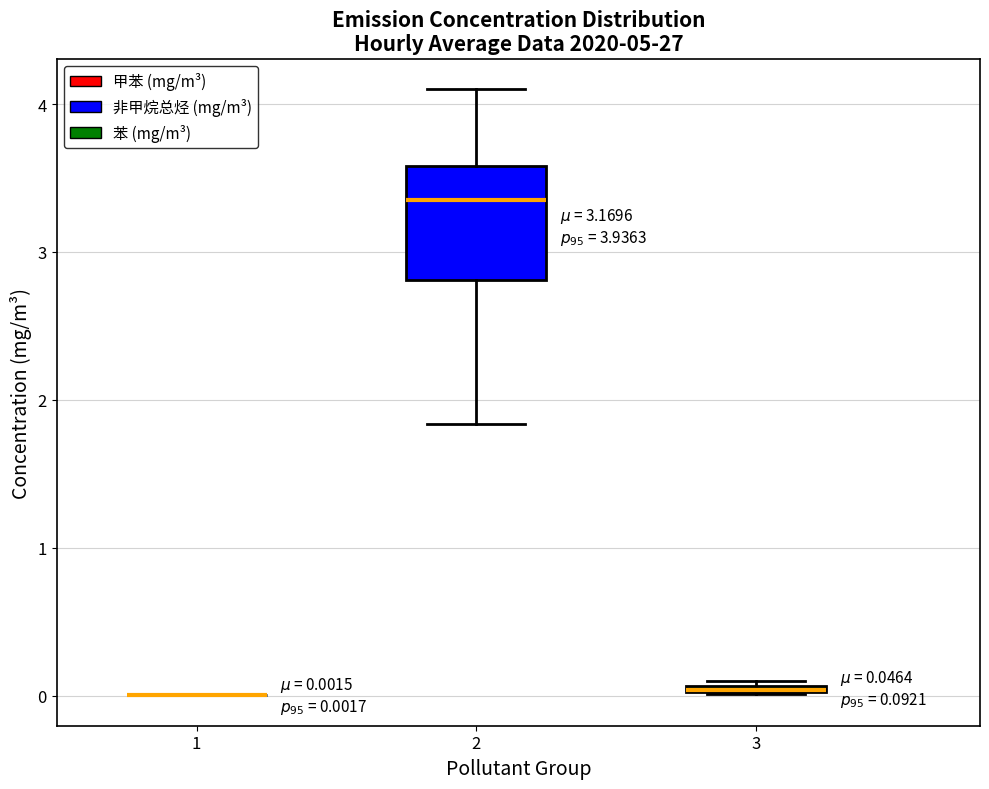

Which box is the tallest, from its lower edge to its upper edge?

2